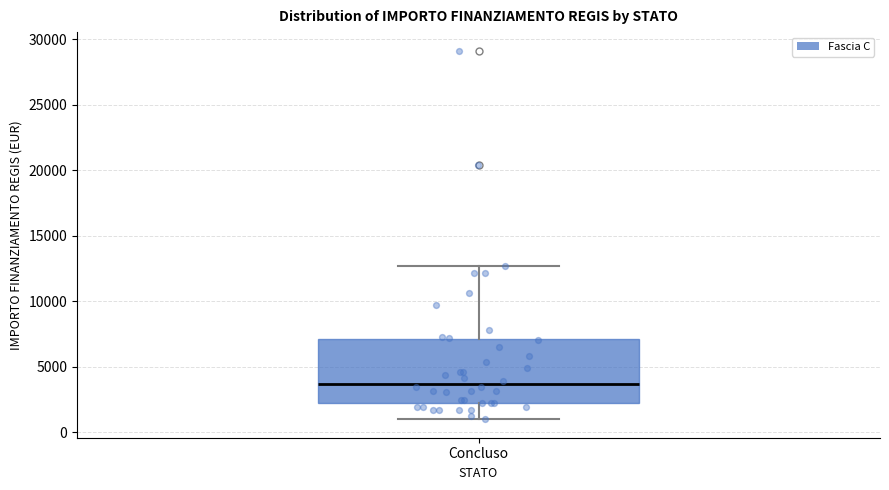

Read this box plot against the y-axis: the position of the median line, the range covered by the box, and the ends of both whiskers. The values are not printed on the chart, so give them approximately, as read against the axis.

median 3500, box 2000 to 7000, whiskers 1000 to 12500